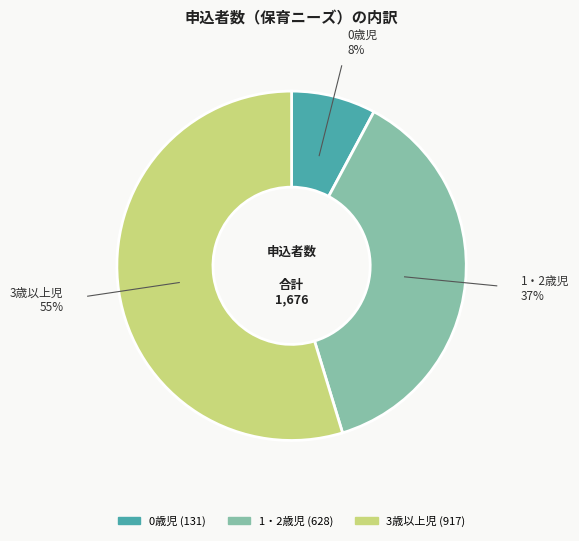

Count the number of slices in the pie.

3